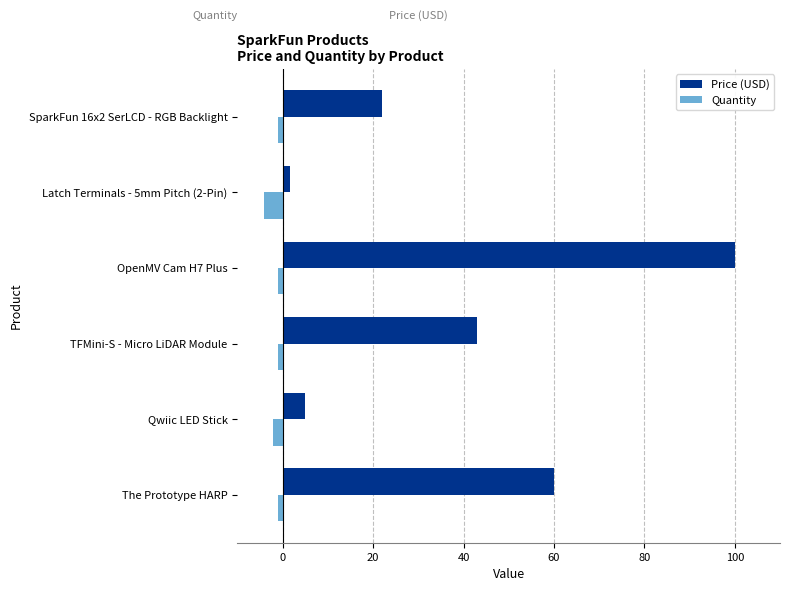

At which category is the sum across all series the highest?

OpenMV Cam H7 Plus